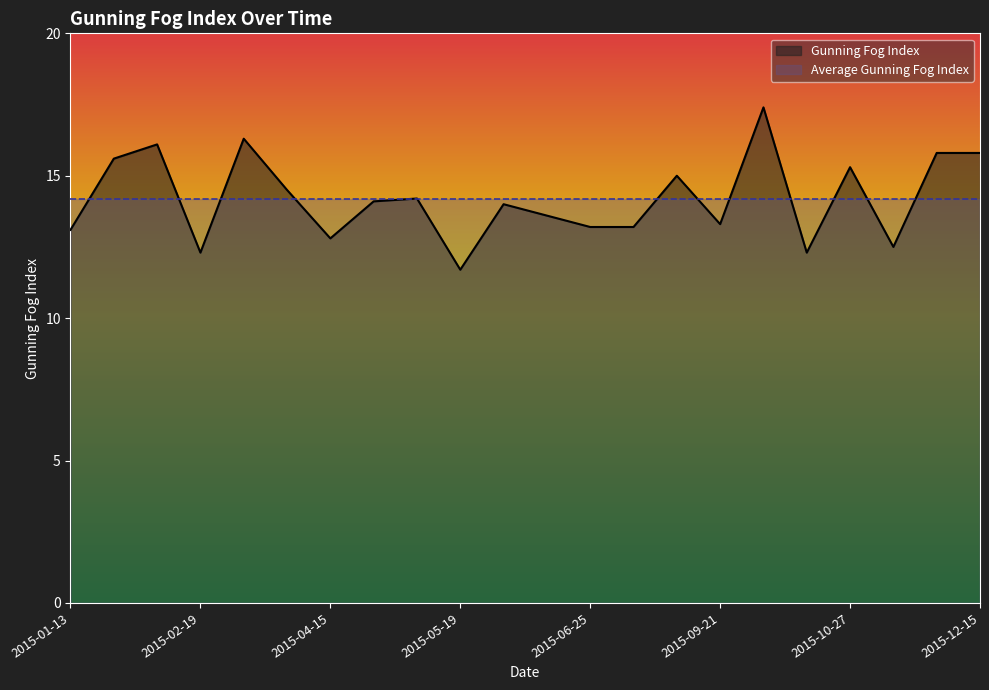

The value at 10 is 22.1. True or false?

False